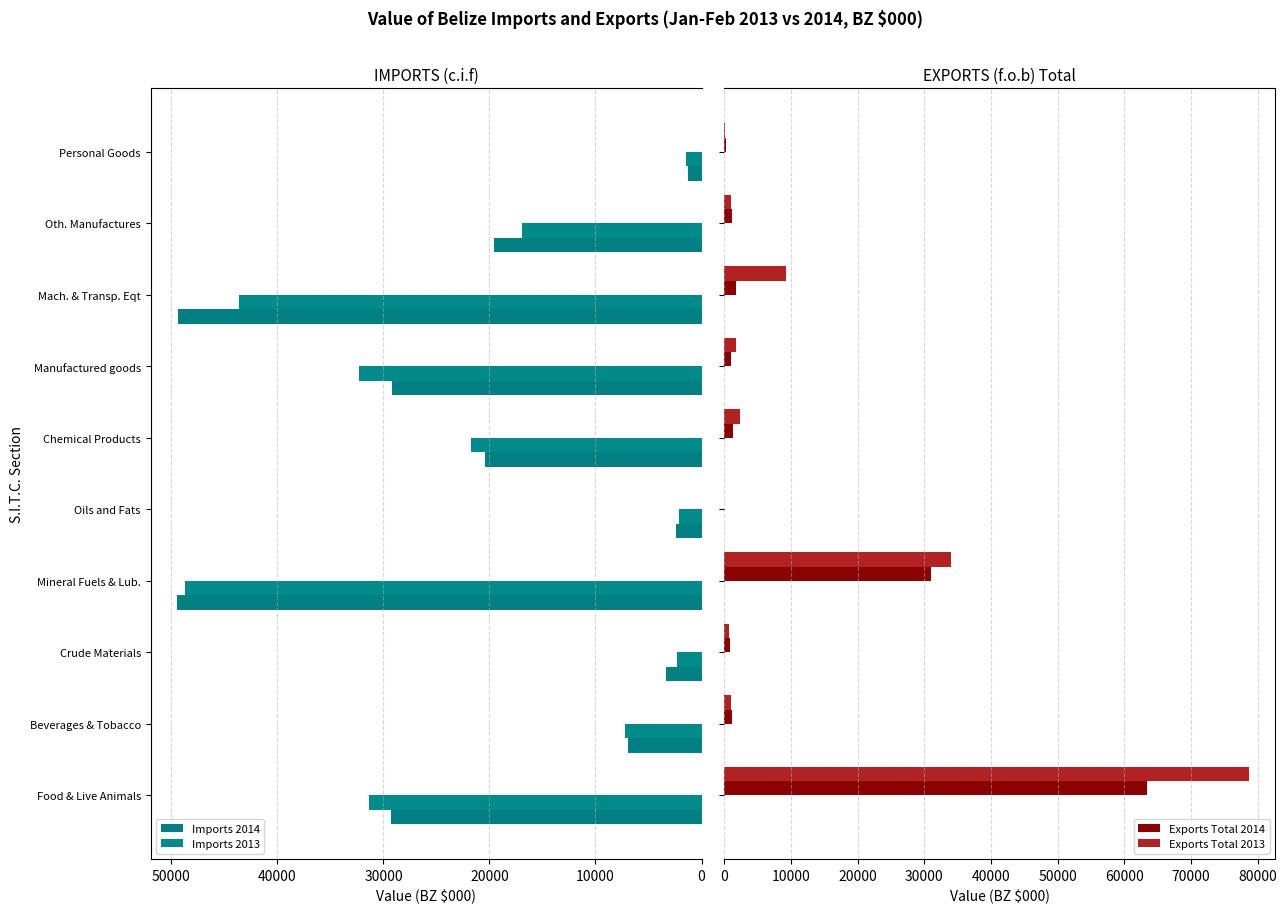

What is the difference between the maximum and minimum values in the Imports 2013 series?

47271.6